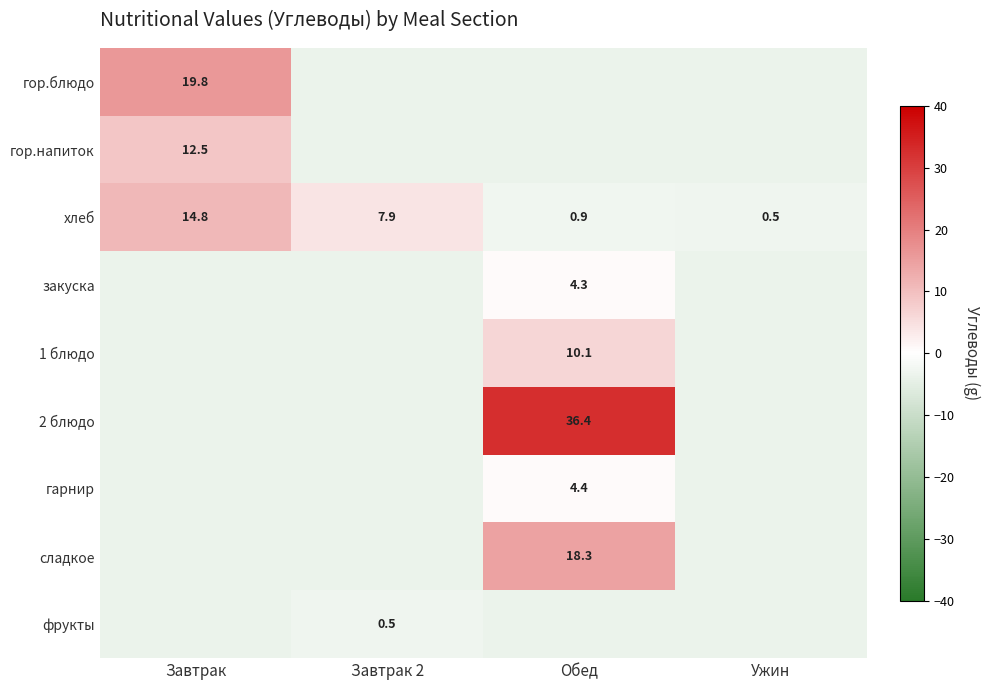

Which category has the highest value in the хлеб series?

Завтрак